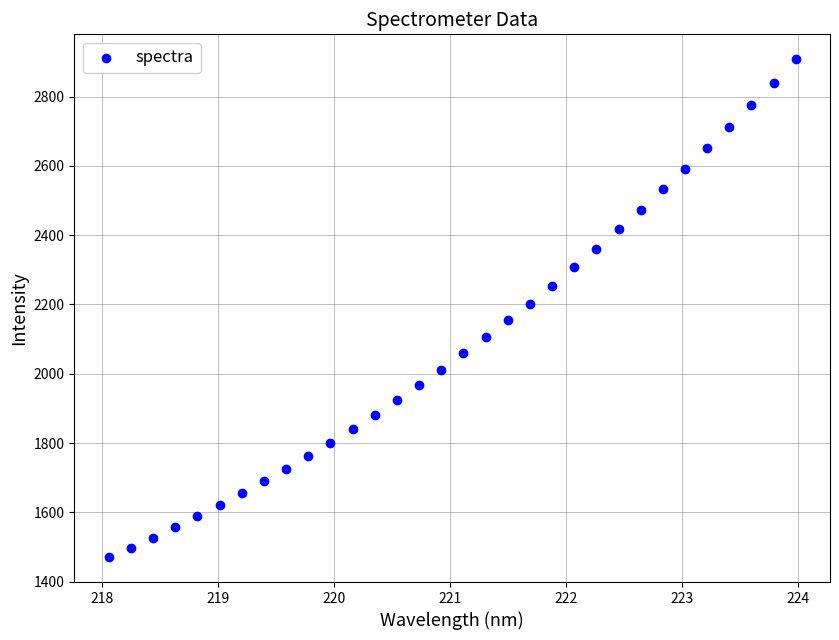

What is the range of Y values (max minus min)?

1437.1